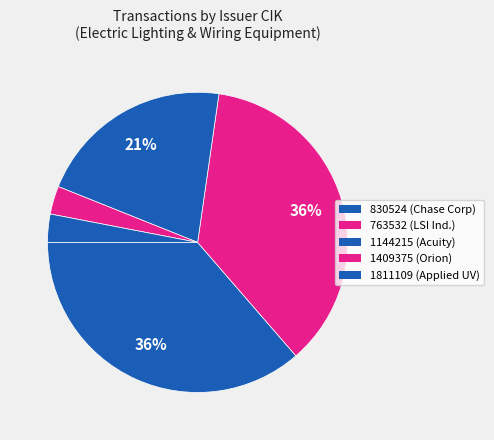

Which category has the biggest portion of the pie?

830524